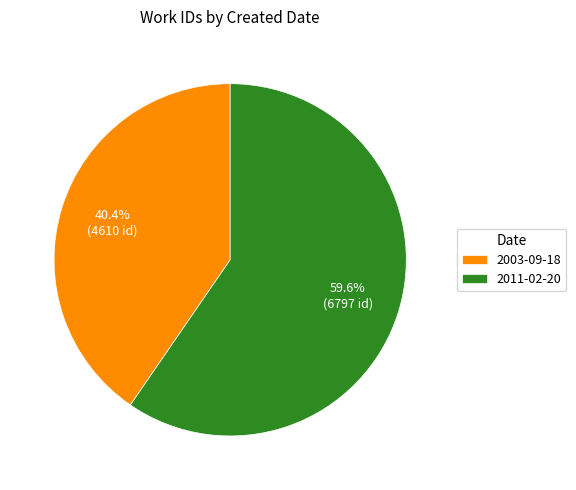

Rank the categories by value from highest to lowest.

2011-02-20, 2003-09-18